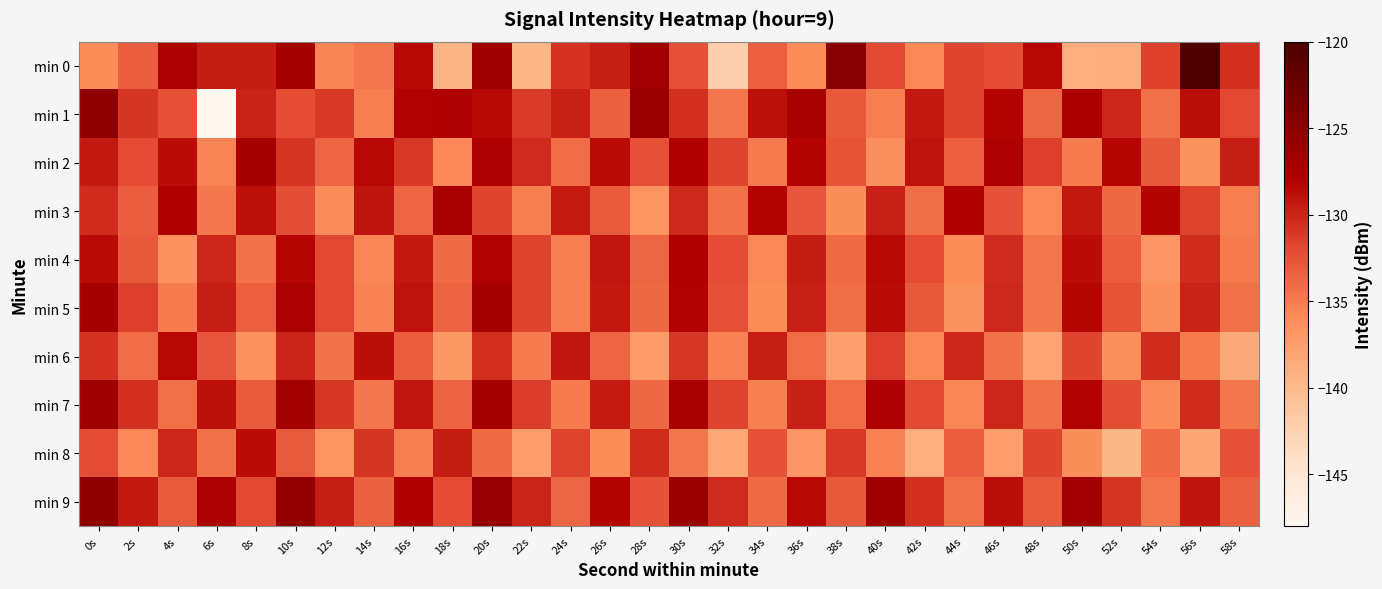

Reading right to left, list all the values displayed in this chart.

min 0: 58s=-130.6	56s=-120.1	54s=-131.5	52s=-138.8	50s=-139.0	48s=-128.3	46s=-132.2	44s=-131.8	42s=-135.7	40s=-131.9	38s=-124.8	36s=-136.0	34s=-133.3	32s=-142.3	30s=-132.4	28s=-126.6	26s=-129.6	24s=-130.8	22s=-139.7	20s=-126.5	18s=-139.5	16s=-128.5	14s=-134.7	12s=-135.5	10s=-126.9	8s=-129.5	6s=-129.6	4s=-127.7	2s=-133.2	0s=-136.0
min 1: 58s=-131.9	56s=-128.8	54s=-134.3	52s=-130.1	50s=-127.5	48s=-133.7	46s=-128.2	44s=-131.6	42s=-129.4	40s=-135.1	38s=-132.8	36s=-127.3	34s=-128.9	32s=-134.6	30s=-130.7	28s=-126.1	26s=-133.4	24s=-129.8	22s=-131.2	20s=-128.5	18s=-127.7	16s=-128.0	14s=-135.1	12s=-131.1	10s=-132.2	8s=-129.9	6s=-147.9	4s=-132.4	2s=-130.9	0s=-125.1
min 2: 58s=-129.7	56s=-136.5	54s=-132.9	52s=-128.3	50s=-135.0	48s=-131.4	46s=-127.6	44s=-133.3	42s=-129.0	40s=-136.2	38s=-132.6	36s=-128.1	34s=-134.9	32s=-131.7	30s=-127.9	28s=-132.4	26s=-128.6	24s=-134.1	22s=-130.3	20s=-127.7	18s=-135.8	16s=-131.1	14s=-128.4	12s=-133.6	10s=-130.9	8s=-127.2	6s=-135.5	4s=-128.7	2s=-132.1	0s=-129.3
min 3: 58s=-135.2	56s=-131.6	54s=-128.1	52s=-133.8	50s=-129.3	48s=-135.8	46s=-132.5	44s=-127.9	42s=-134.2	40s=-129.8	38s=-136.1	36s=-132.7	34s=-128.2	32s=-134.4	30s=-130.2	28s=-136.6	26s=-133.0	24s=-129.5	22s=-135.3	20s=-131.8	18s=-127.4	16s=-133.6	14s=-129.1	12s=-135.9	10s=-132.3	8s=-128.9	6s=-134.7	4s=-127.8	2s=-133.2	0s=-130.5
min 4: 58s=-134.9	56s=-130.5	54s=-136.8	52s=-133.2	50s=-128.7	48s=-134.6	46s=-130.3	44s=-136.0	42s=-132.1	40s=-128.5	38s=-134.0	36s=-129.6	34s=-135.7	32s=-132.2	30s=-127.8	28s=-133.7	26s=-129.2	24s=-135.1	22s=-131.7	20s=-128.0	18s=-133.9	16s=-129.4	14s=-135.6	12s=-132.0	10s=-128.3	8s=-134.5	6s=-130.1	4s=-136.4	2s=-132.8	0s=-128.6
min 5: 58s=-134.4	56s=-129.9	54s=-136.2	52s=-132.6	50s=-128.3	48s=-134.7	46s=-130.2	44s=-136.5	42s=-132.9	40s=-128.6	38s=-134.2	36s=-129.8	34s=-136.0	32s=-132.4	30s=-128.0	28s=-133.8	26s=-129.3	24s=-135.2	22s=-131.6	20s=-127.2	18s=-133.5	16s=-129.0	14s=-135.4	12s=-131.9	10s=-127.6	8s=-133.3	6s=-129.7	4s=-135.0	2s=-131.4	0s=-127.1
min 6: 58s=-138.5	56s=-134.9	54s=-130.5	52s=-136.2	50s=-131.8	48s=-138.1	46s=-134.5	44s=-130.1	42s=-135.8	40s=-131.4	38s=-137.7	36s=-134.1	34s=-129.7	32s=-135.4	30s=-131.0	28s=-137.2	26s=-133.6	24s=-129.2	22s=-135.0	20s=-130.6	18s=-136.9	16s=-133.2	14s=-128.8	12s=-134.5	10s=-130.0	8s=-136.3	6s=-132.7	4s=-128.4	2s=-134.1	0s=-130.8
min 7: 58s=-134.7	56s=-130.4	54s=-135.9	52s=-132.3	50s=-128.0	48s=-134.4	46s=-130.1	44s=-135.6	42s=-132.0	40s=-127.7	38s=-134.1	36s=-129.8	34s=-135.3	32s=-131.7	30s=-127.4	28s=-133.8	26s=-129.5	24s=-135.0	22s=-131.3	20s=-127.1	18s=-133.5	16s=-129.2	14s=-134.7	12s=-131.0	10s=-126.8	8s=-133.1	6s=-128.9	4s=-134.3	2s=-130.7	0s=-126.5
min 8: 58s=-132.5	56s=-138.2	54s=-133.9	52s=-139.7	50s=-136.1	48s=-131.8	46s=-137.5	44s=-133.2	42s=-139.0	40s=-135.4	38s=-131.1	36s=-136.8	34s=-132.5	32s=-138.3	30s=-134.7	28s=-130.4	26s=-136.0	24s=-131.7	22s=-137.5	20s=-133.9	18s=-129.6	16s=-135.2	14s=-130.9	12s=-136.6	10s=-133.0	8s=-128.7	6s=-134.4	4s=-130.1	2s=-135.8	0s=-132.2
min 9: 58s=-133.4	56s=-129.1	54s=-134.6	52s=-130.9	50s=-126.7	48s=-133.1	46s=-128.8	44s=-134.3	42s=-130.6	40s=-126.4	38s=-132.8	36s=-128.5	34s=-134.0	32s=-130.3	30s=-126.1	28s=-132.5	26s=-128.2	24s=-133.7	22s=-130.0	20s=-125.8	18s=-132.2	16s=-127.9	14s=-133.4	12s=-129.7	10s=-125.5	8s=-131.9	6s=-127.6	4s=-133.0	2s=-129.4	0s=-125.2